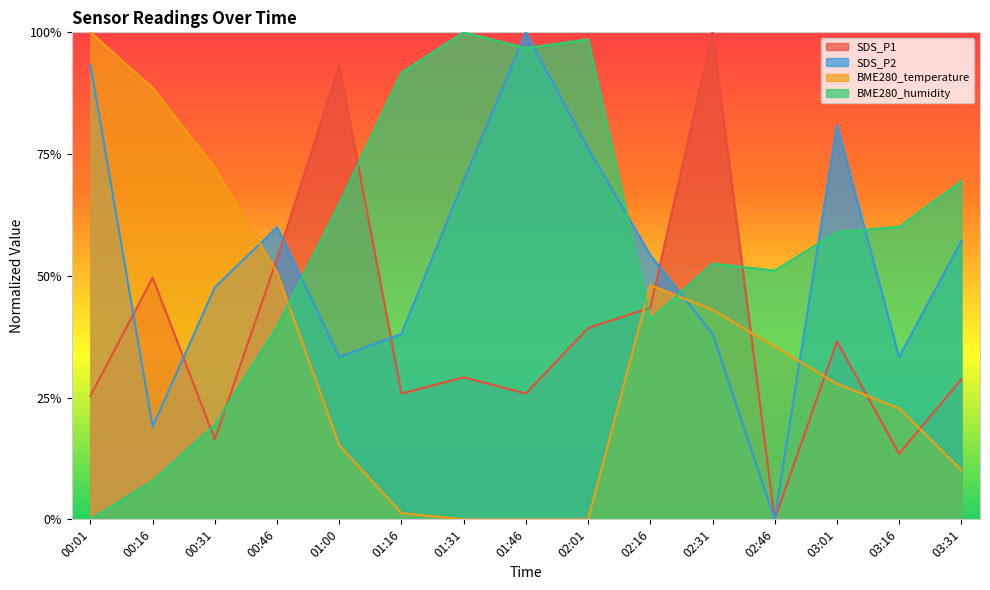

Reading left to right, what are all the values shown in this chart?

SDS_P1: 0.3	0.5	0.2	0.5	0.9	0.3	0.3	0.3	0.4	0.4	1.0	0.0	0.4	0.1	0.3
SDS_P2: 0.9	0.2	0.5	0.6	0.3	0.4	0.7	1.0	0.8	0.5	0.4	0.0	0.8	0.3	0.6
BME280_temperature: 1.0	0.9	0.7	0.5	0.2	0.0	0.0	0.0	0.0	0.5	0.4	0.4	0.3	0.2	0.1
BME280_humidity: 0.0	0.1	0.2	0.4	0.6	0.9	1.0	1.0	1.0	0.4	0.5	0.5	0.6	0.6	0.7